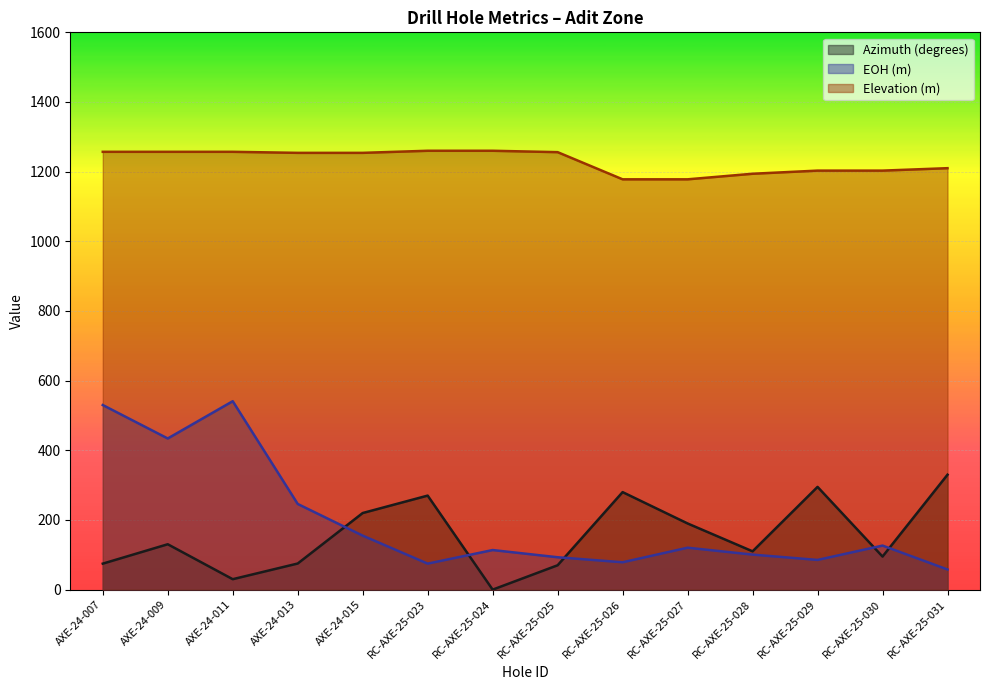

True or false: Elevation (m) and Azimuth (degrees) intersect in this chart.

False